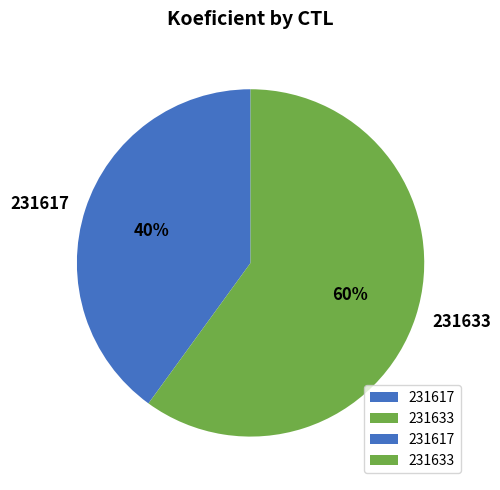

Approximately how many times larger is the value at 231633 compared to 231617?

1.5